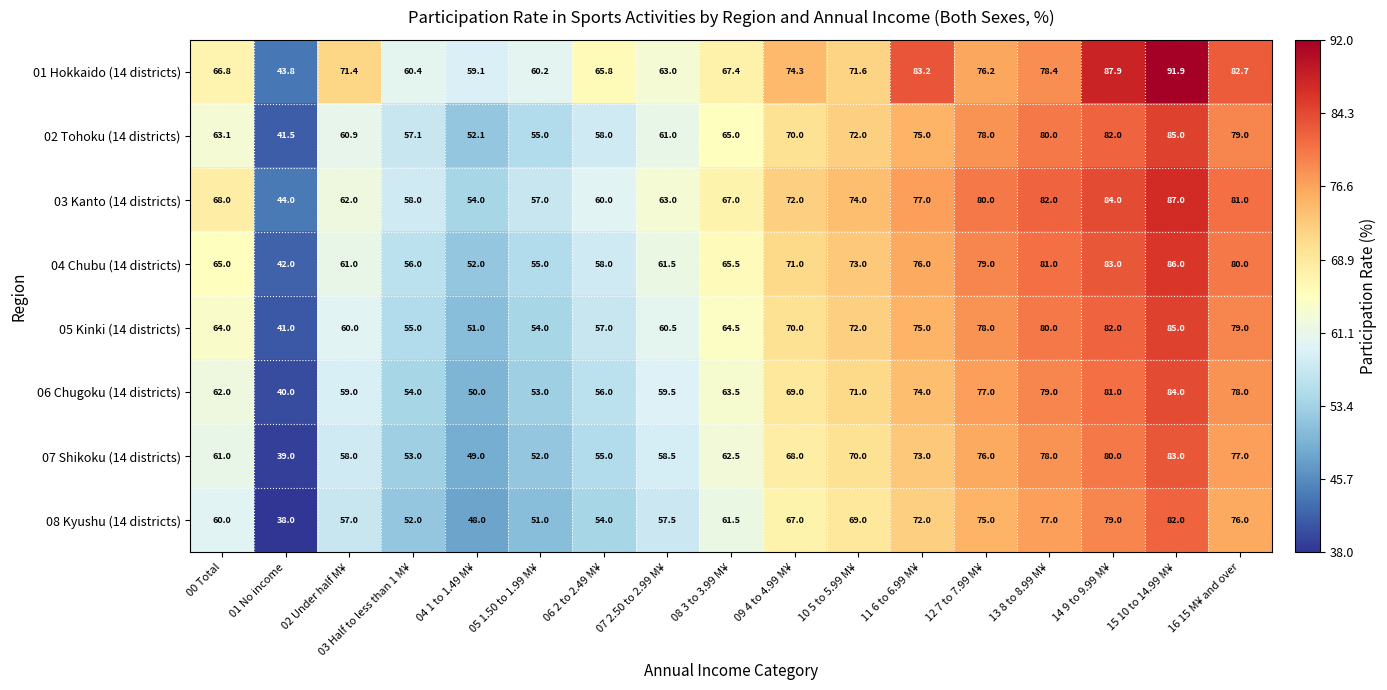

What is the difference between the maximum and minimum values in the 04 Chubu (14 districts) series?

44.0